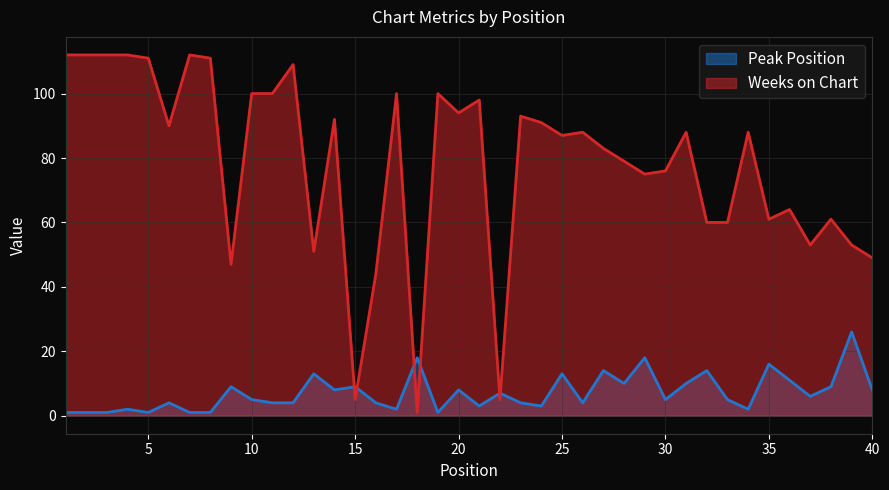

What is the highest value of the Peak Position series?

26